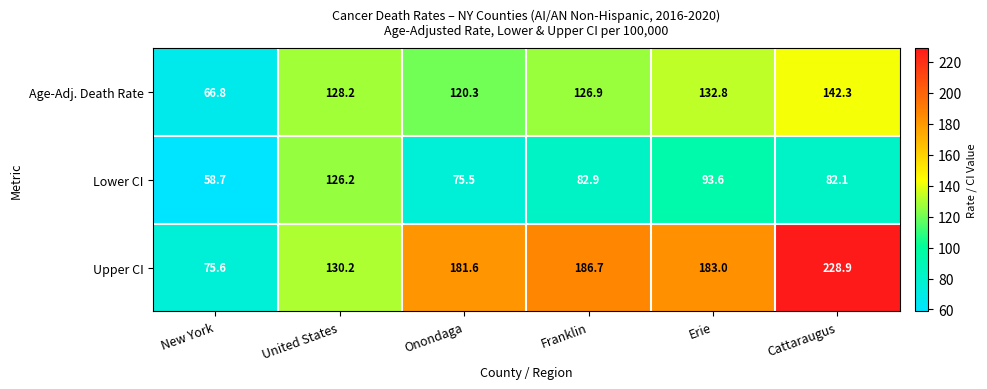

Which series has the largest range (max minus min)?

Upper CI